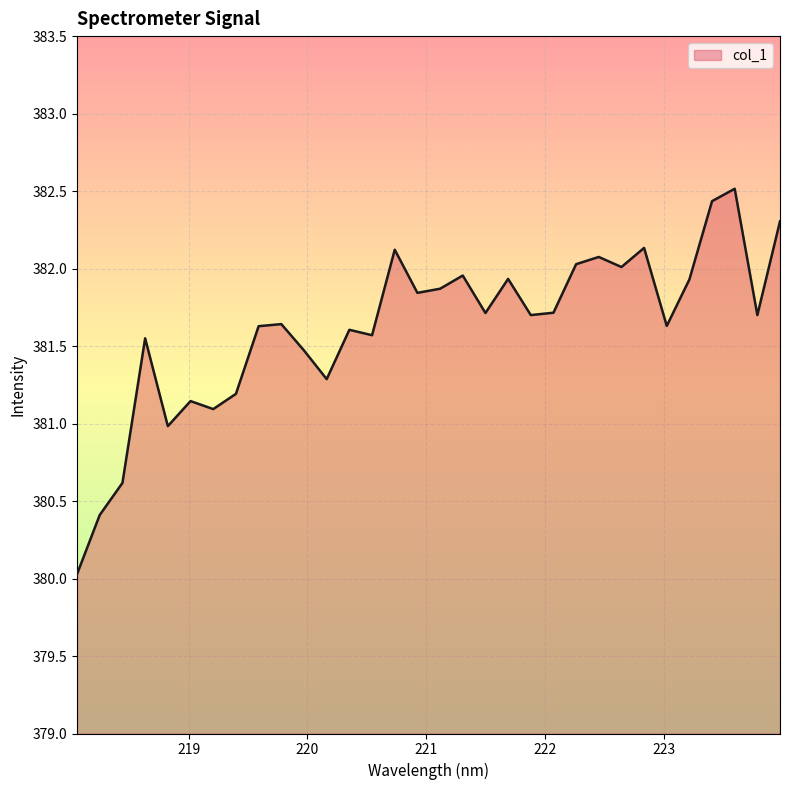

What is the minimum value shown in the chart?

380.0